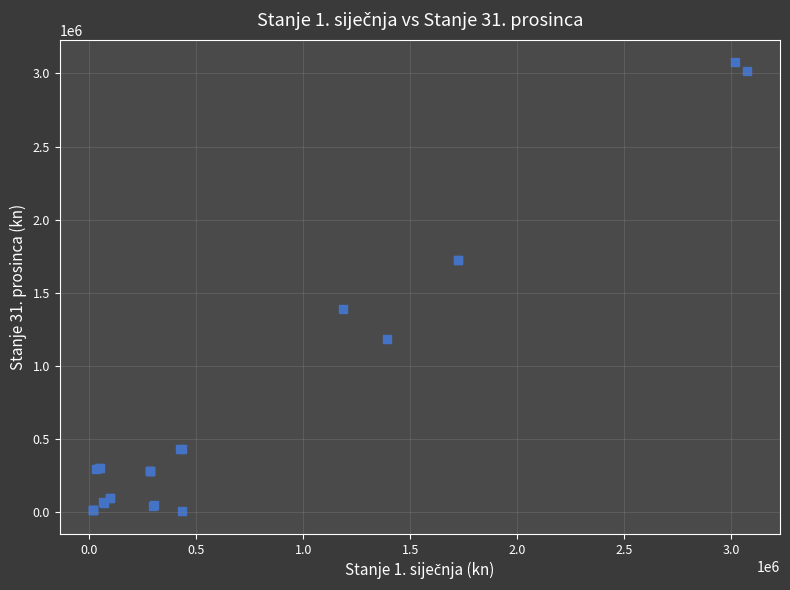

What Y value in the scatter plot is closest to 1541098?

1393100